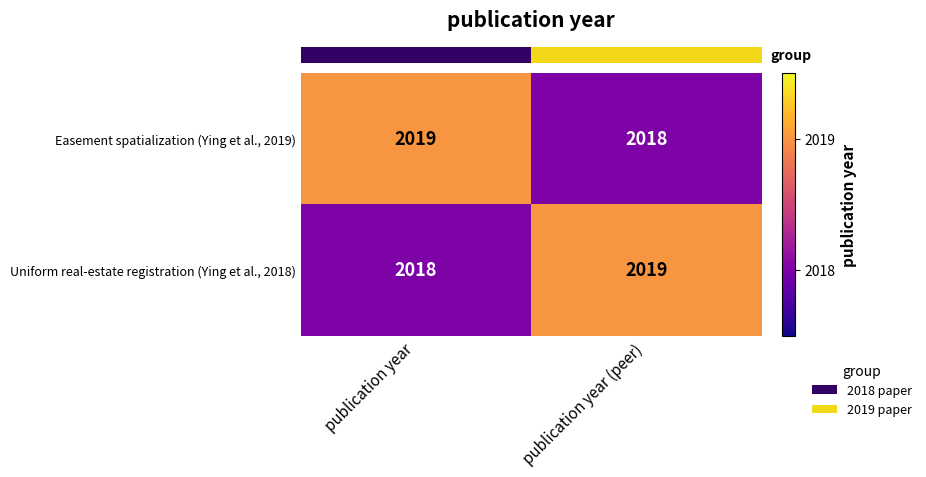

Reading left to right, list all the values displayed in this chart.

Easement spatialization (Ying et al., 2019): 2019	2018
Uniform real-estate registration (Ying et al., 2018): 2018	2019